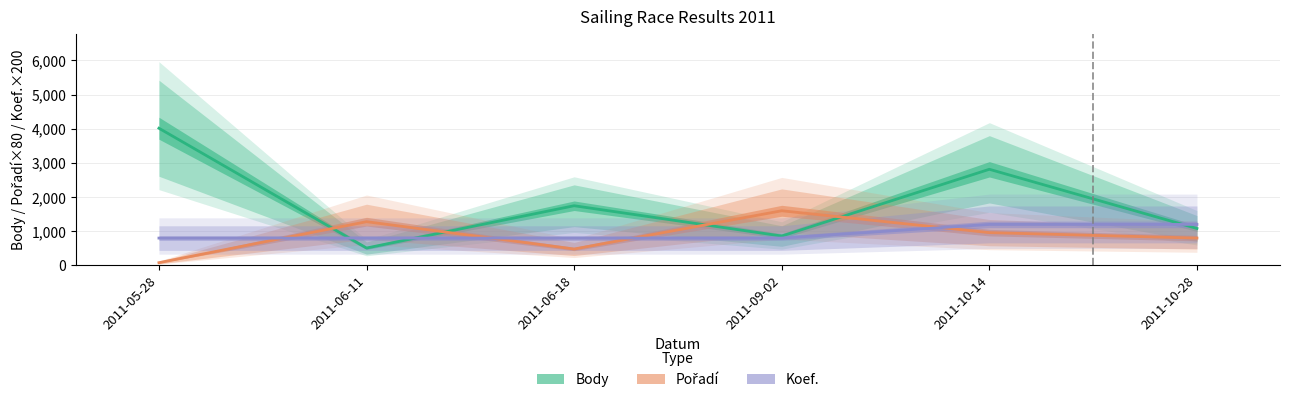

How many lines are shown in the chart?

3